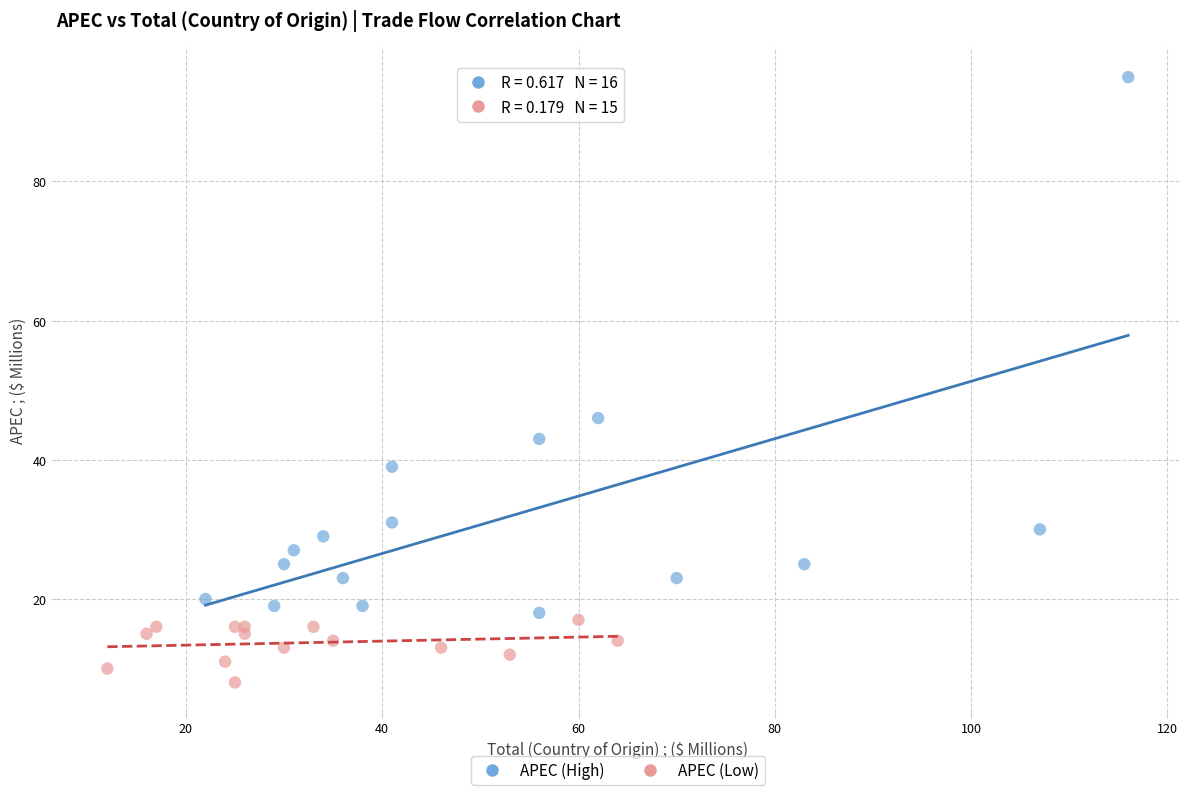

Which series contains the lowest Y value?

APEC (Low)